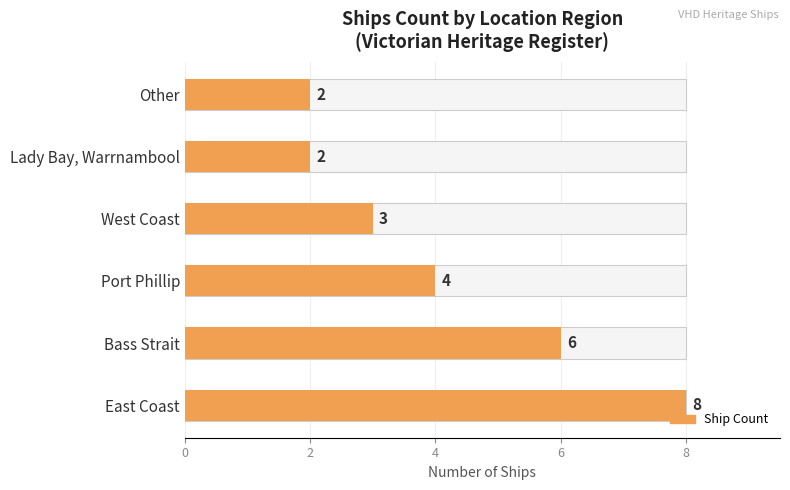

Rank the categories by value from lowest to highest.

Lady Bay, Warrnambool, Other, West Coast, Port Phillip, Bass Strait, East Coast